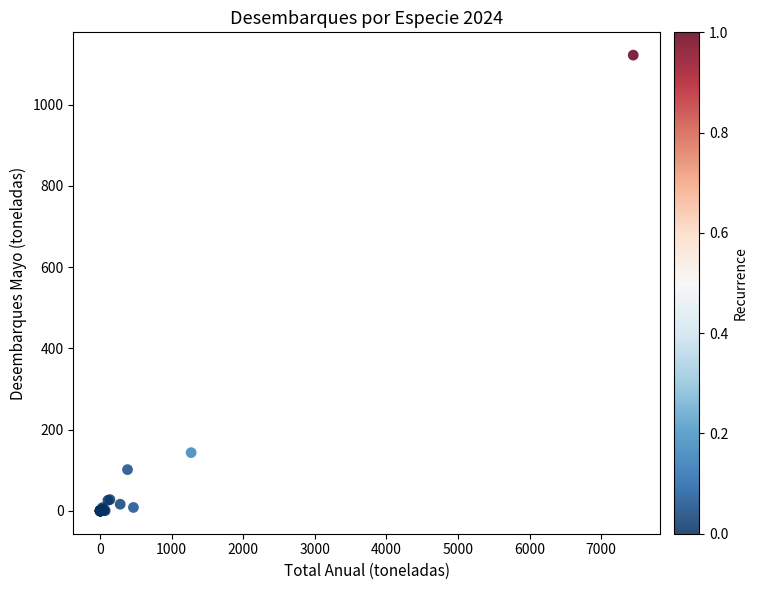

What Y value in the scatter plot is closest to 560?

143.5